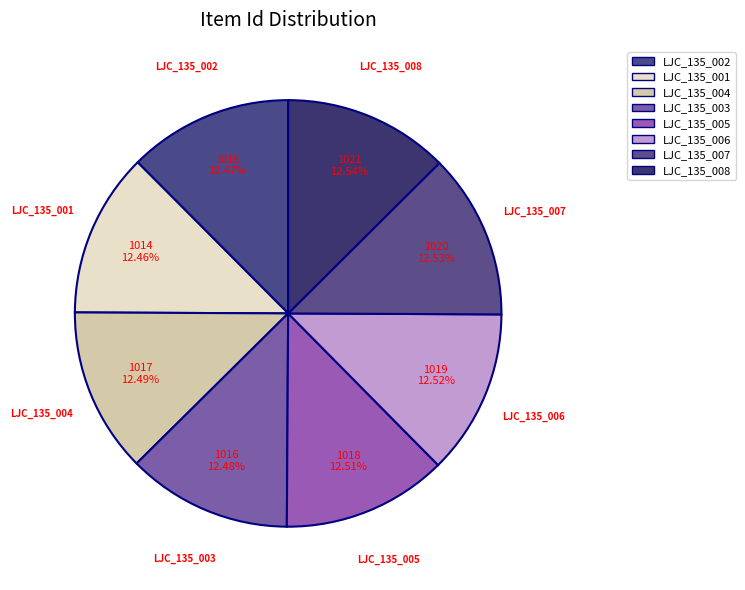

Combined, what portion of the pie is LJC_135_005 and LJC_135_008?

25.0%